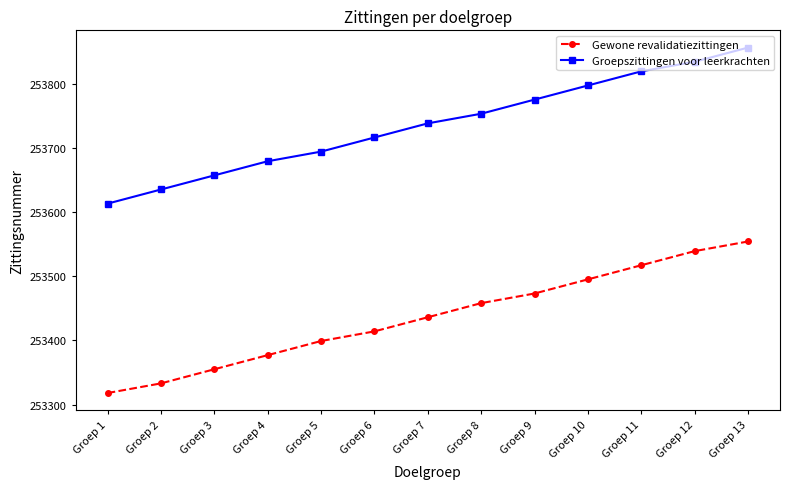

Read the Groepszittingen voor leerkrachten value at Groep 8.

253753